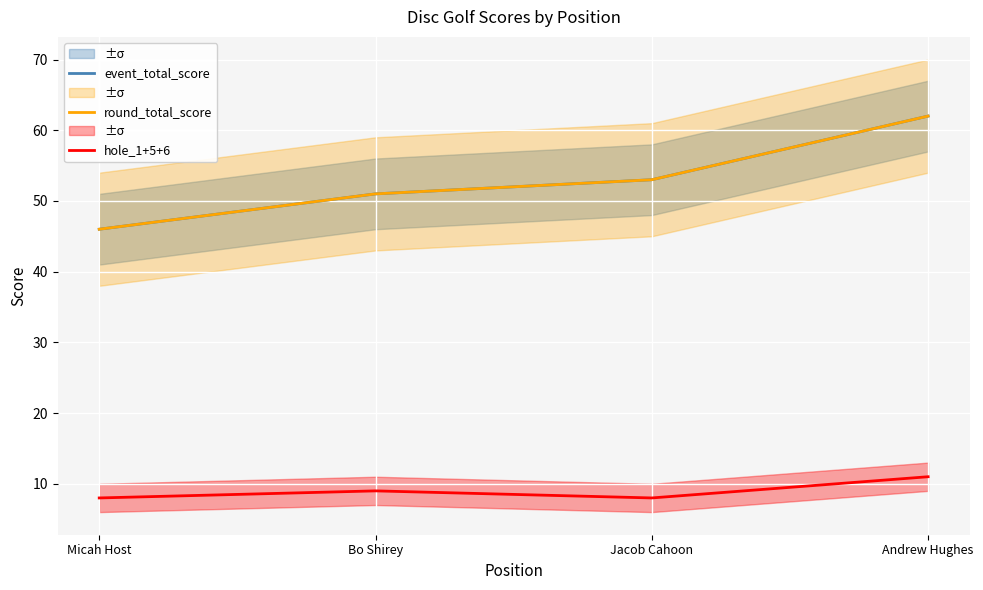

Does the chart display data point markers on the line(s)?

No